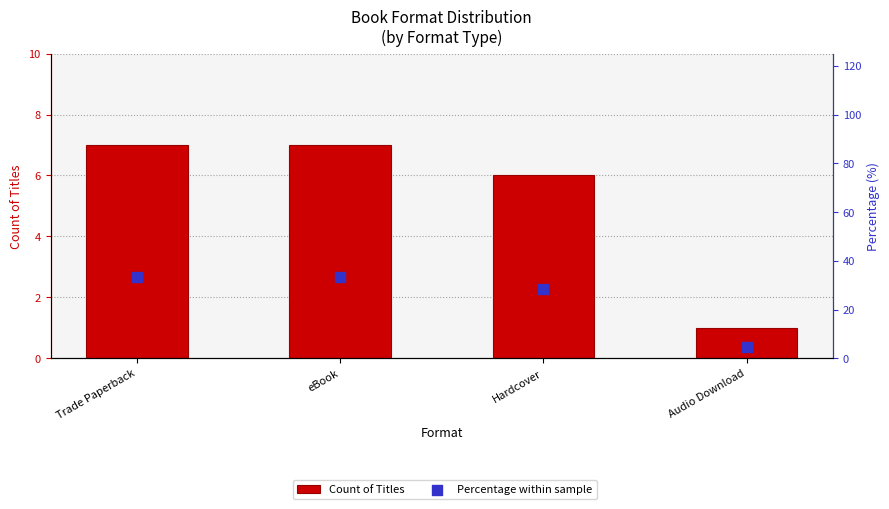

What are all the series names shown in the legend?

Count of Titles, Percentage within sample